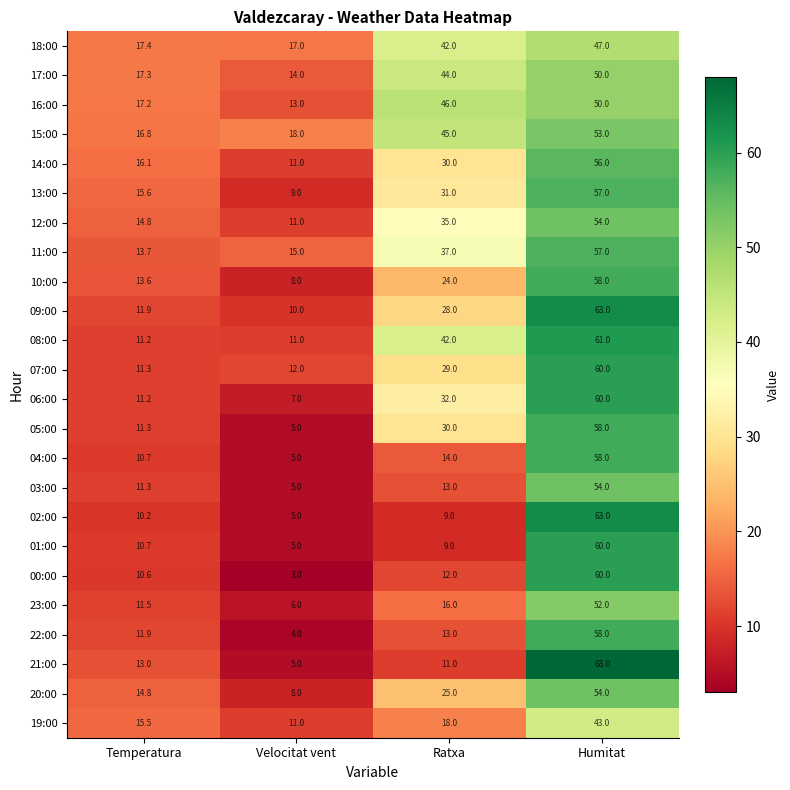

List the labels in order of 22:00 value, smallest first.

Velocitat vent, Temperatura, Ratxa, Humitat